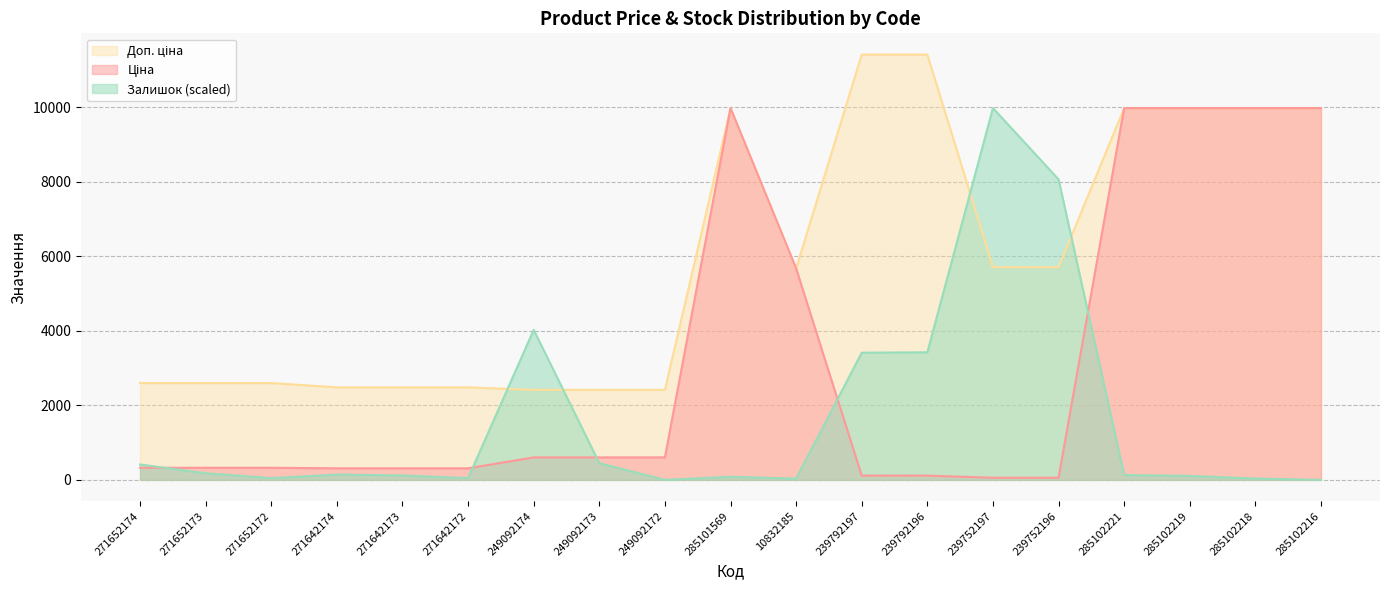

Which series has the largest total across all categories?

Доп. ціна